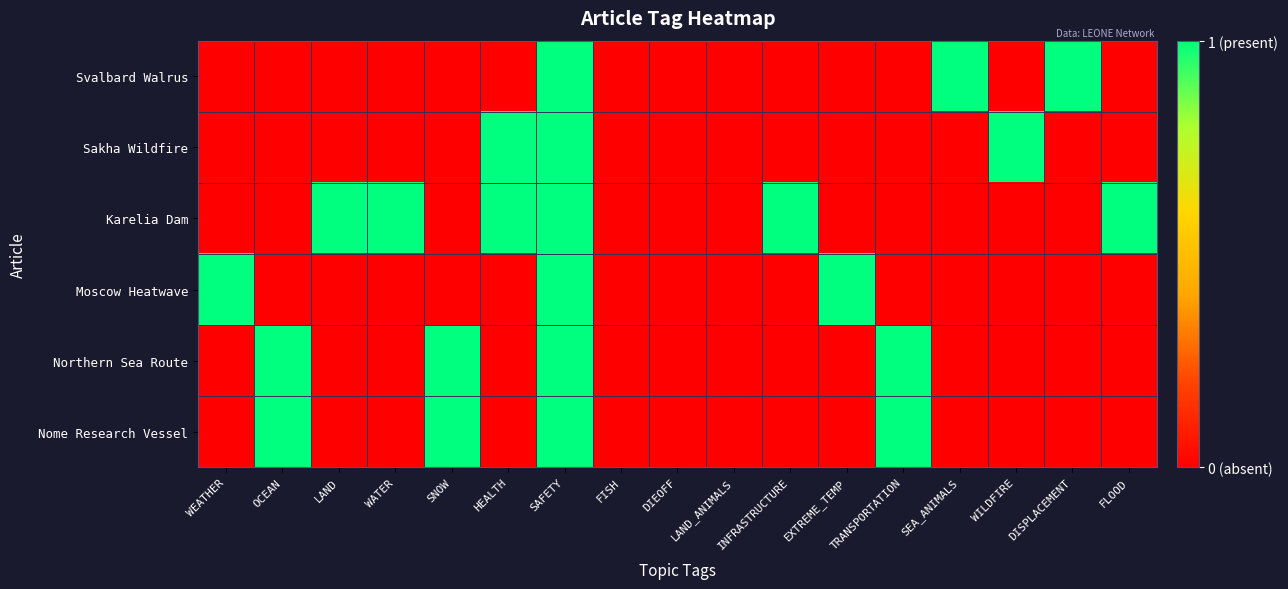

At OCEAN, list the series in order from smallest to largest.

Svalbard Walrus, Sakha Wildfire, Karelia Dam, Moscow Heatwave, Northern Sea Route, Nome Research Vessel